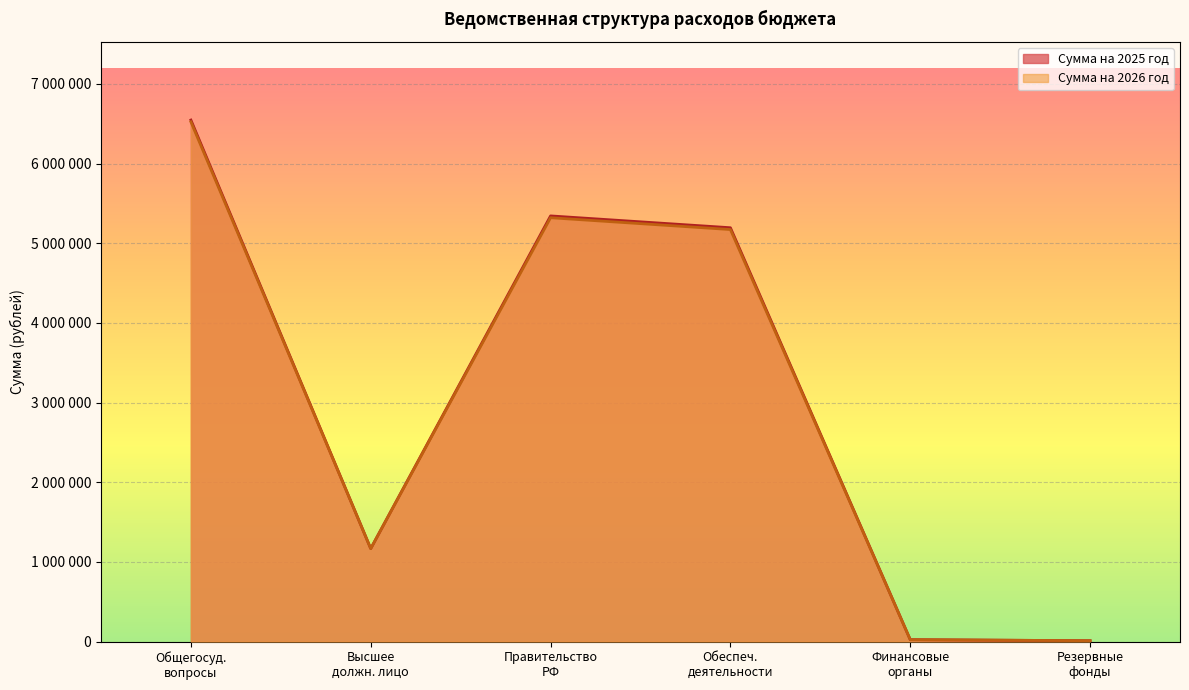

True or false: Сумма на 2026 год and Сумма на 2025 год cross at least once.

False